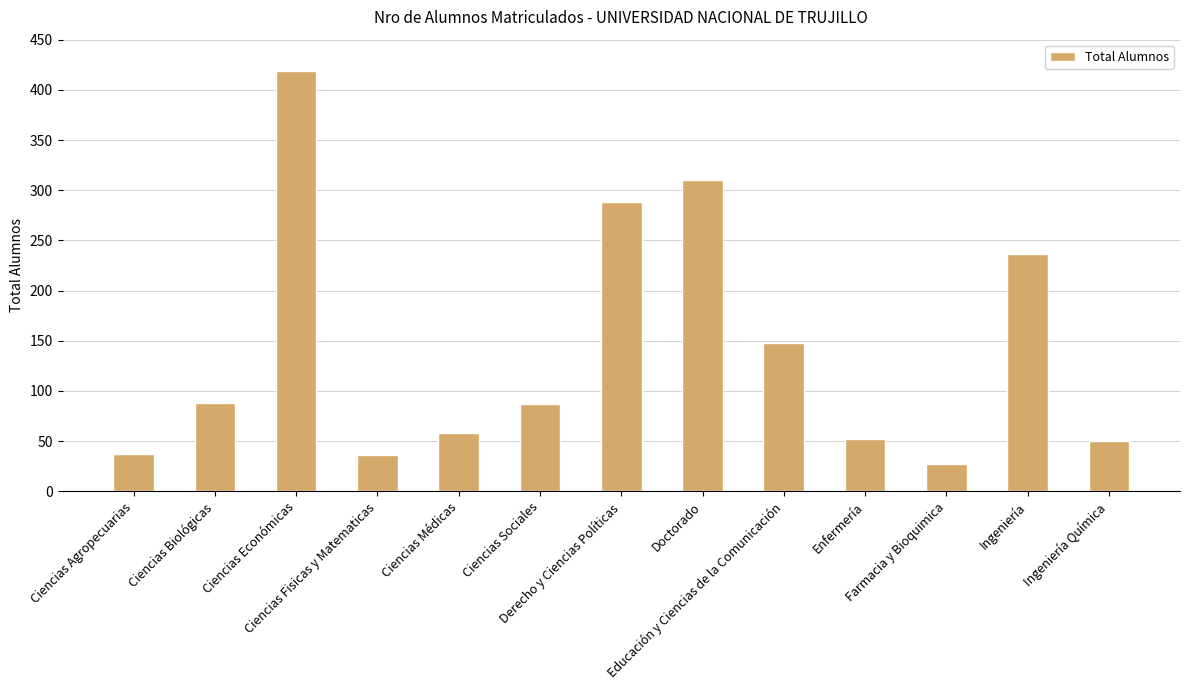

Which has a higher value, Ciencias Agropecuarias or Ingeniería Química?

Ingeniería Química